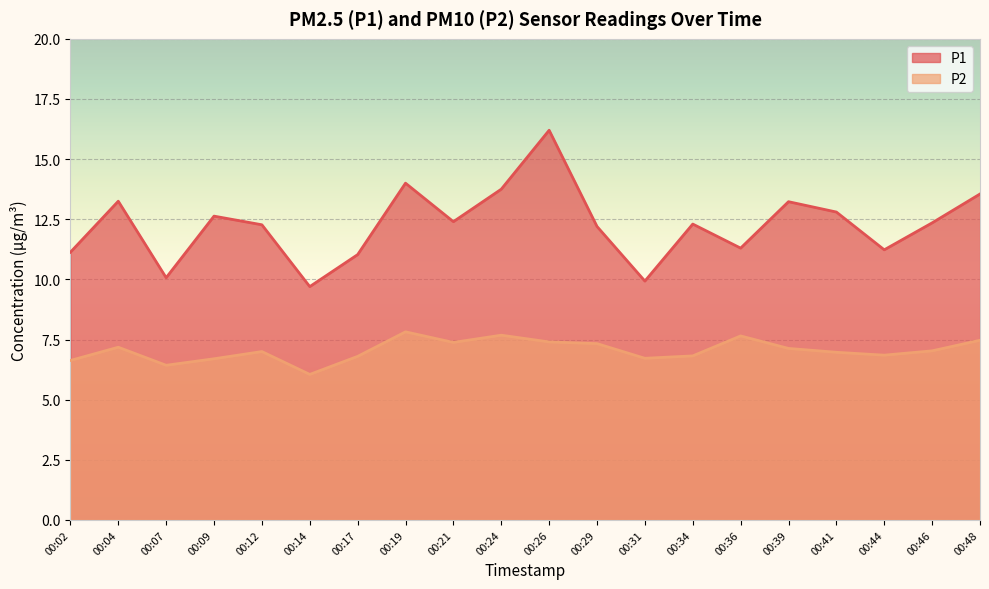

What is the maximum value shown in the chart?

16.2